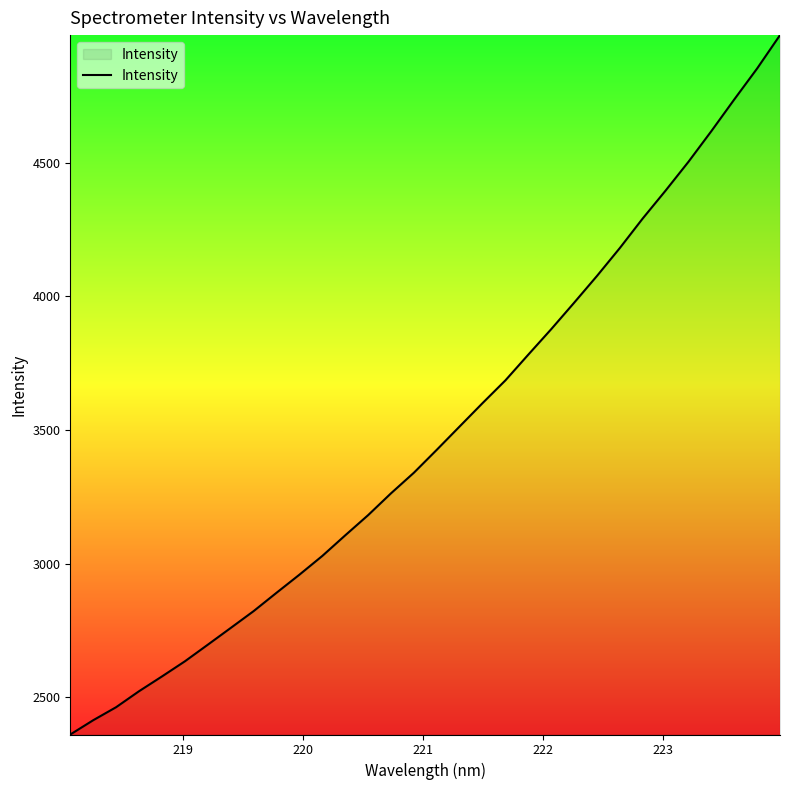

What is the difference between the maximum and minimum values?

2618.2